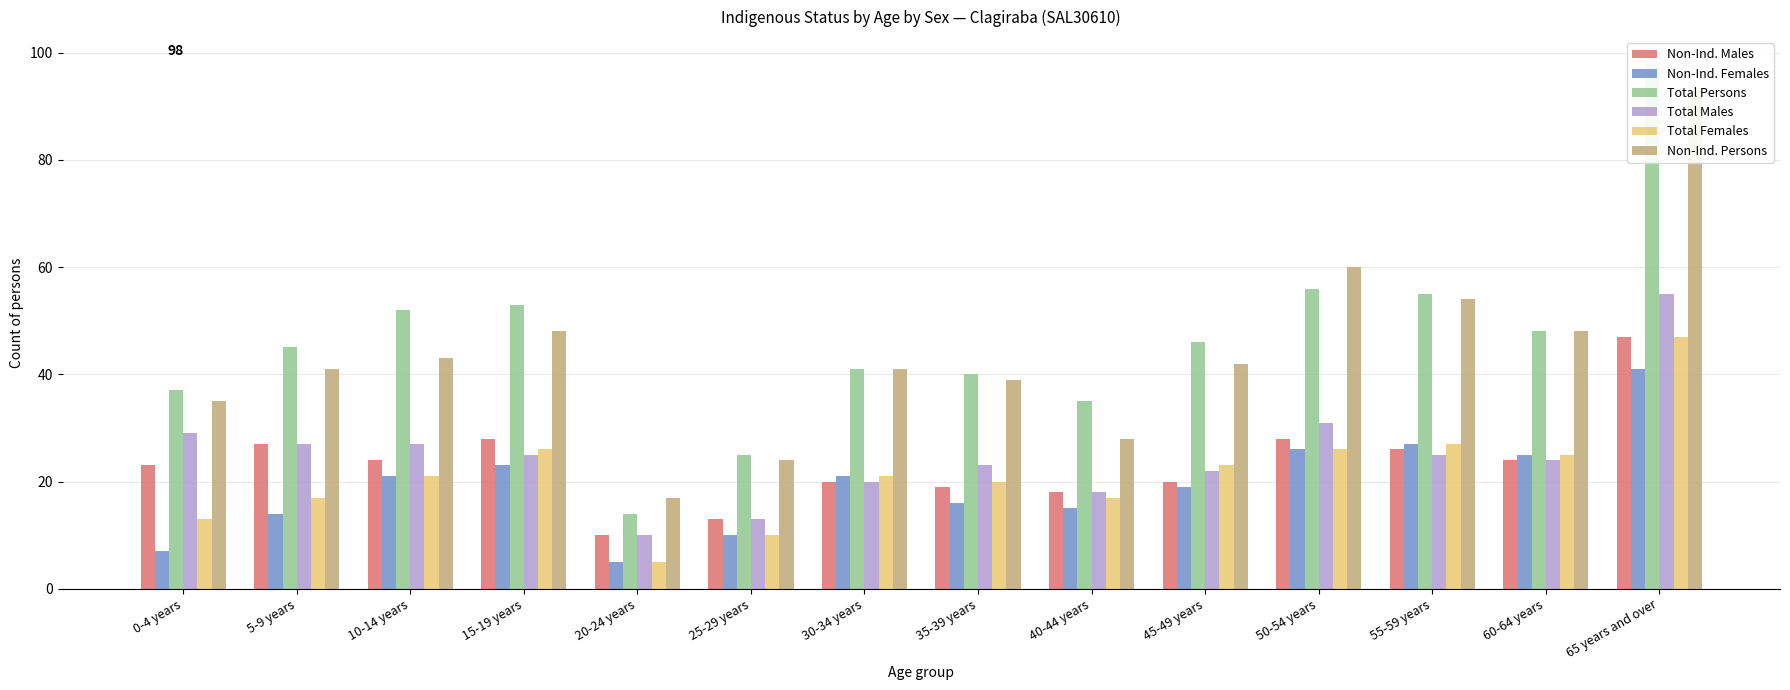

Between 10-14 years and 5-9 years, which is larger?

5-9 years